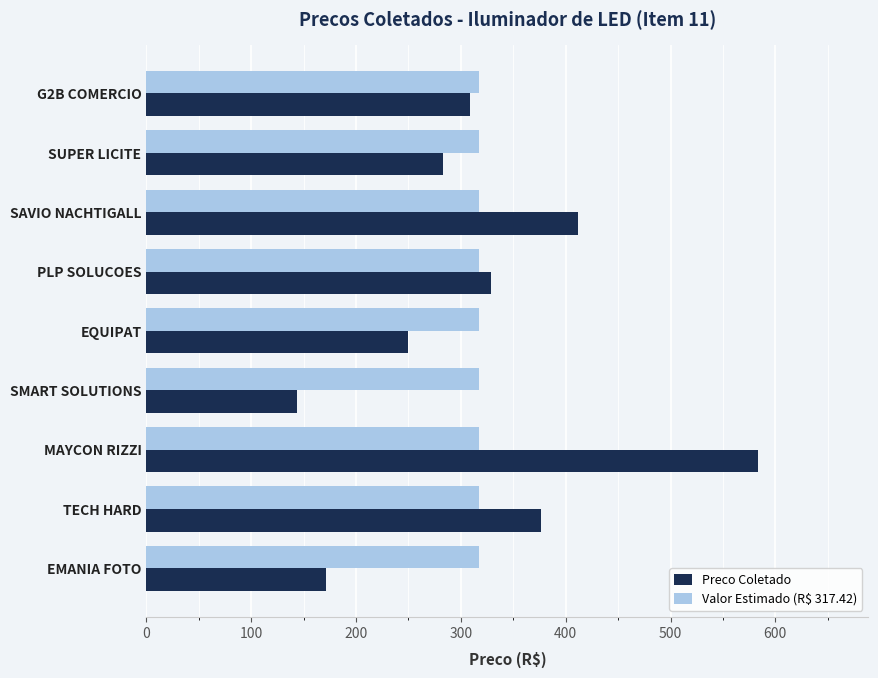

At which label is Preco Coletado closest to 363?

TECH HARD